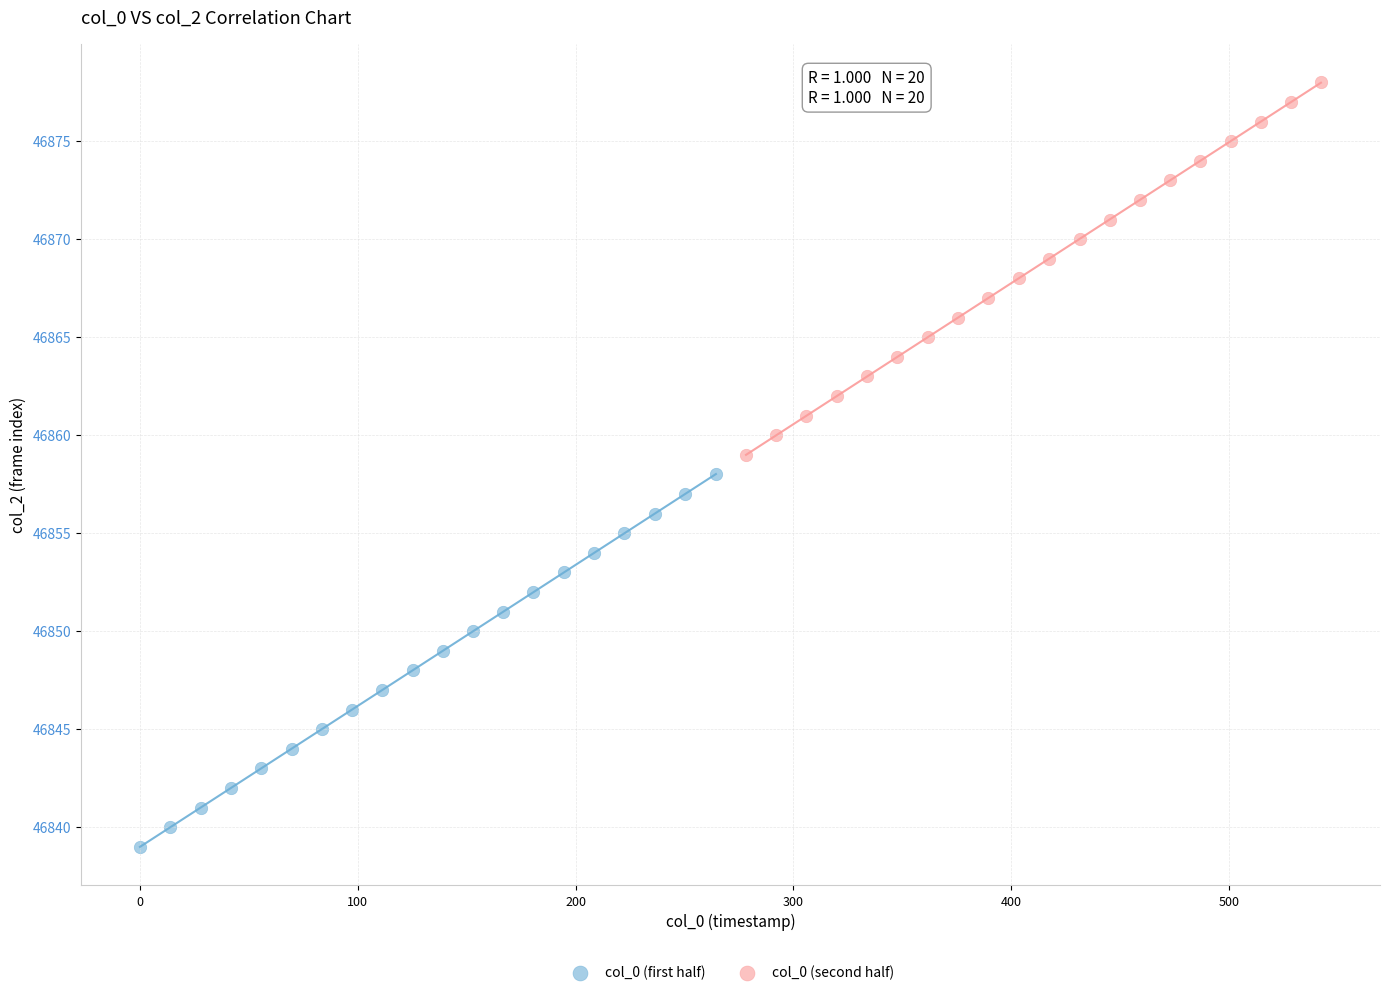

Which series reaches the minimum Y coordinate?

col_0 (first half)